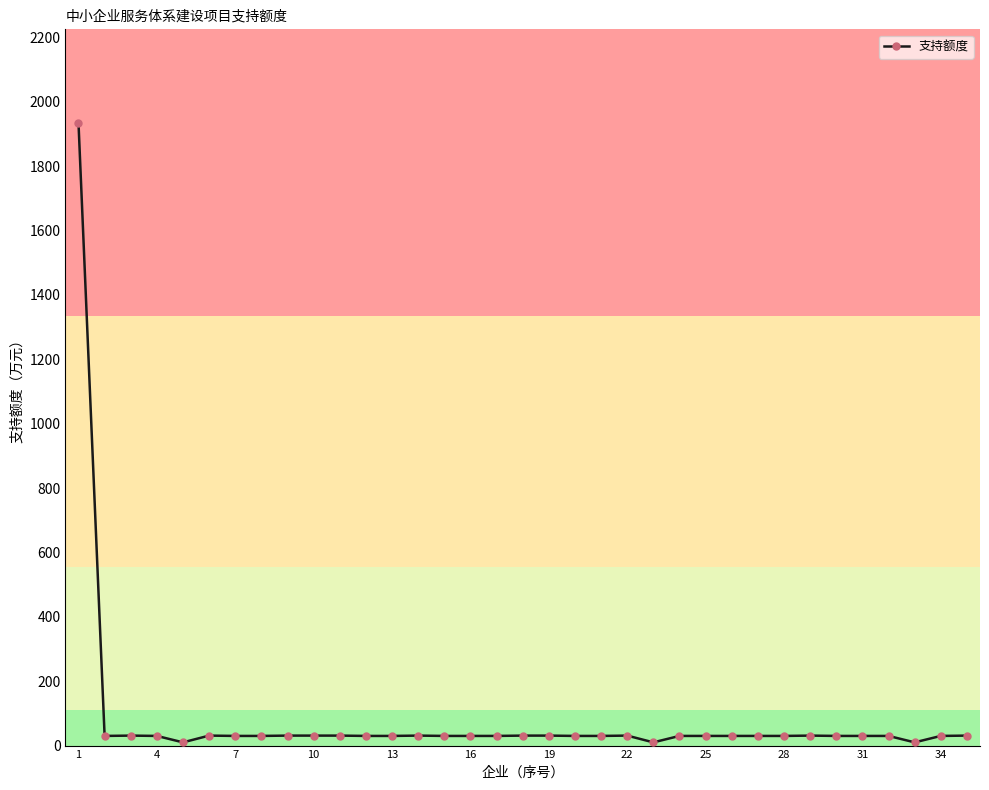

What is the smallest value displayed?

10